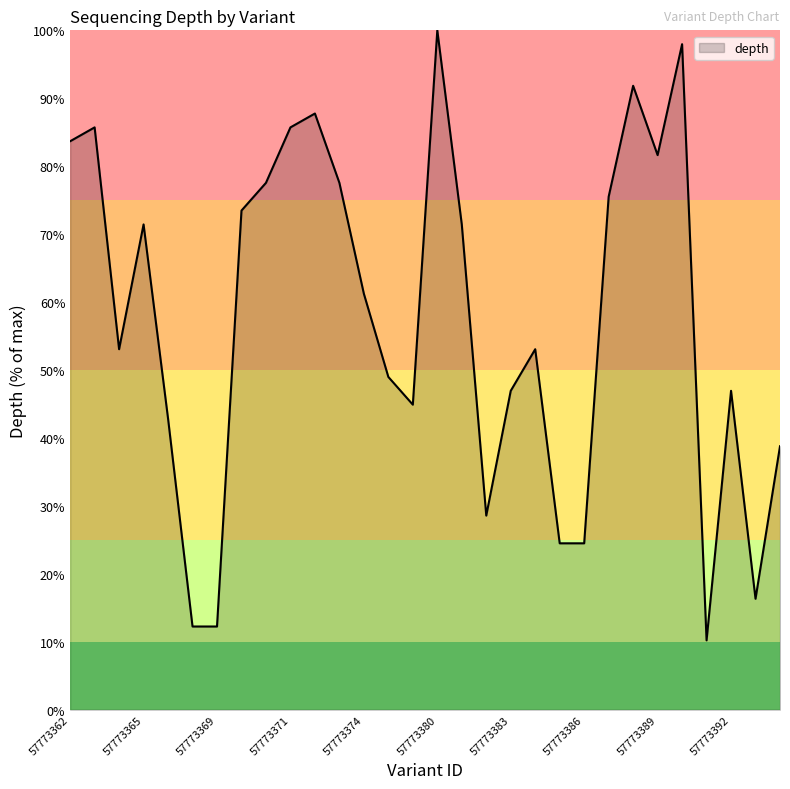

What is the maximum value shown in the chart?

100.0